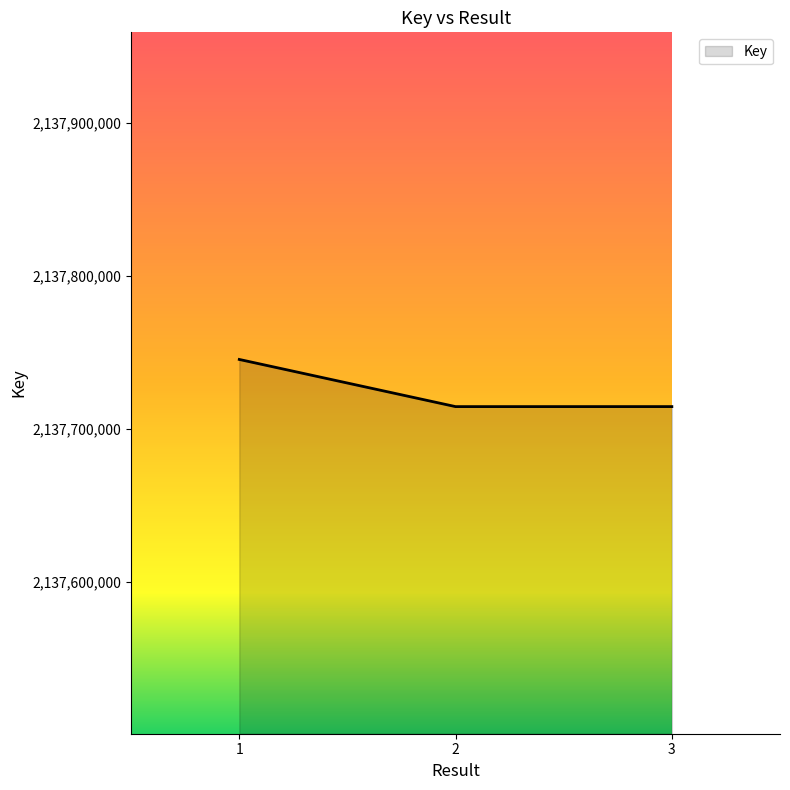

What is the maximum value shown in the chart?

2137745544